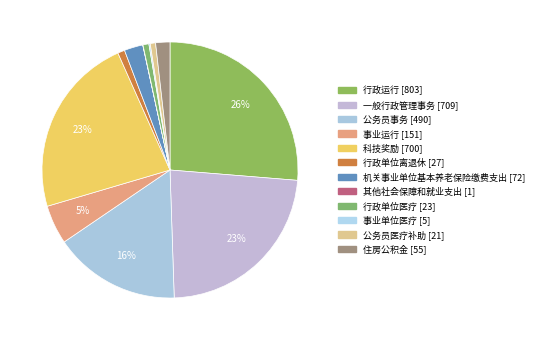

Count the number of slices in the pie.

12